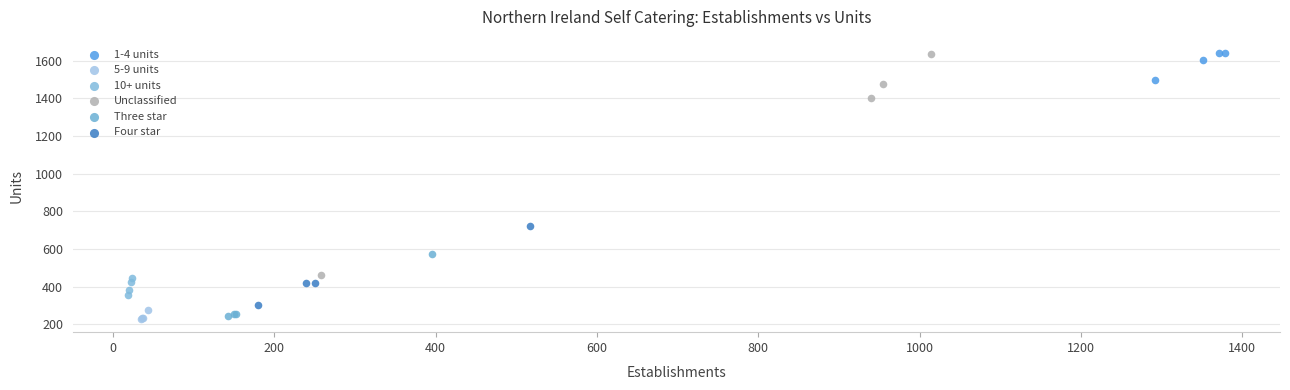

Which series reaches the minimum Y coordinate?

5-9 units